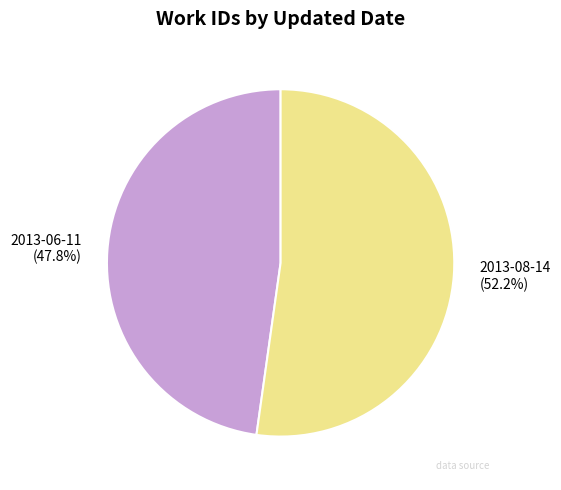

Which has a higher value, 2013-06-11 or 2013-08-14?

2013-08-14